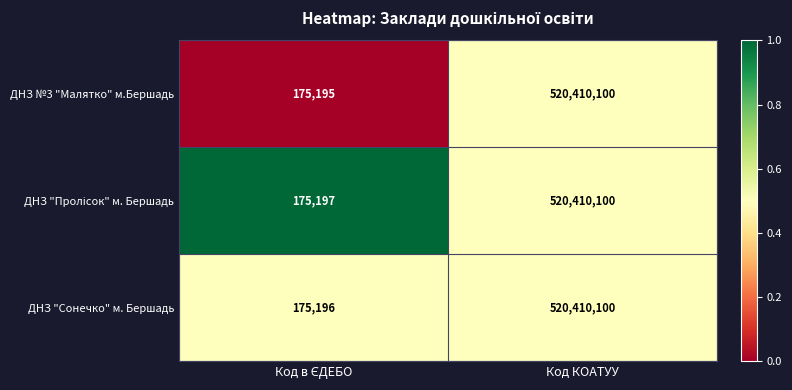

Is it true that ДНЗ "Сонечко" м. Бершадь equals 183121619 at Код КОАТУУ?

False